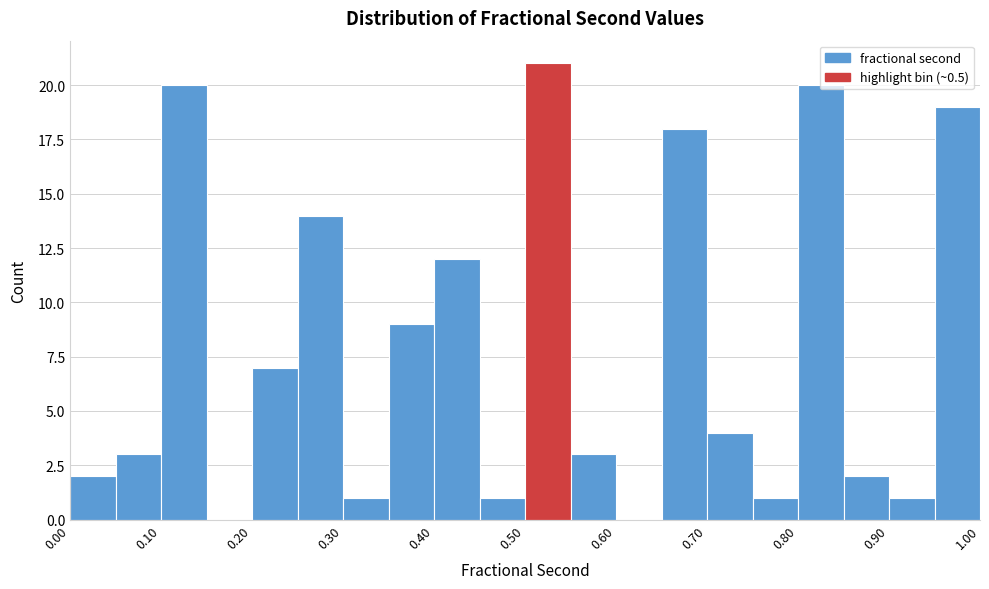

How tall is the bar that spans 0.55 to 0.60 on the x-axis? The values are not printed on the chart, so give them approximately, as read against the axis.

3